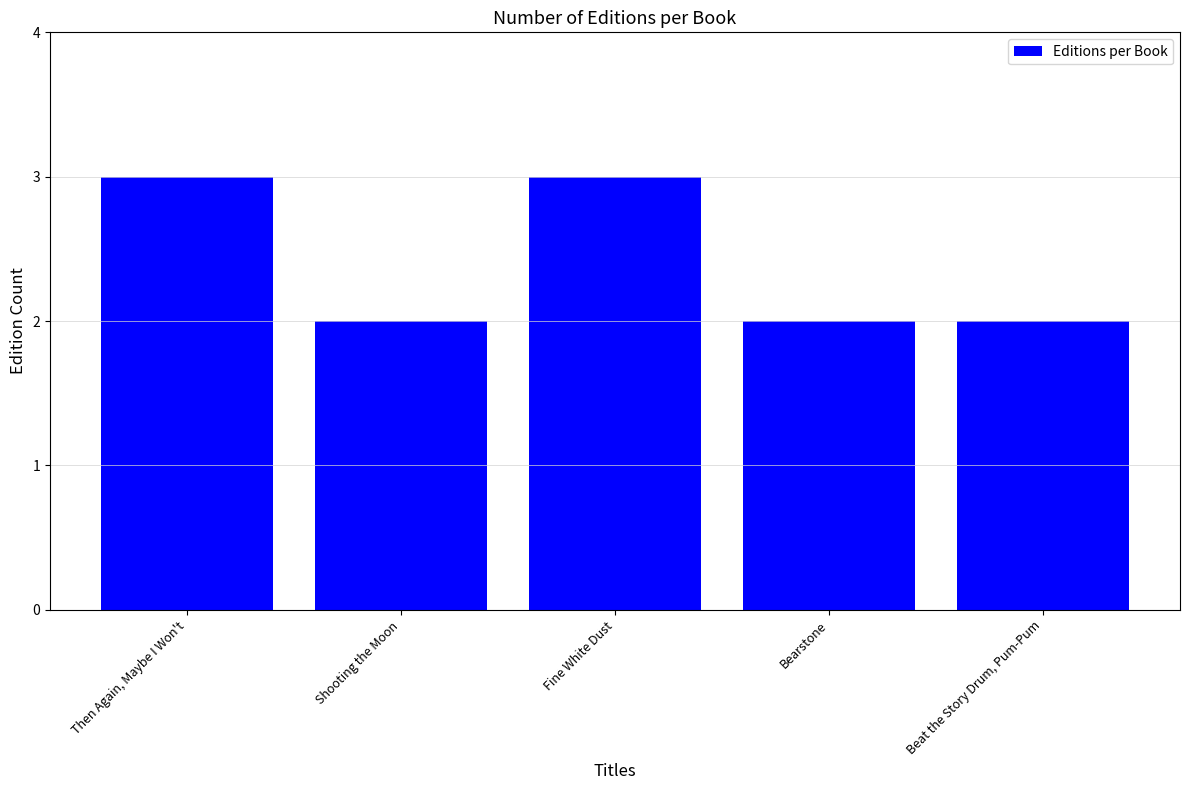

What is the average value?

2